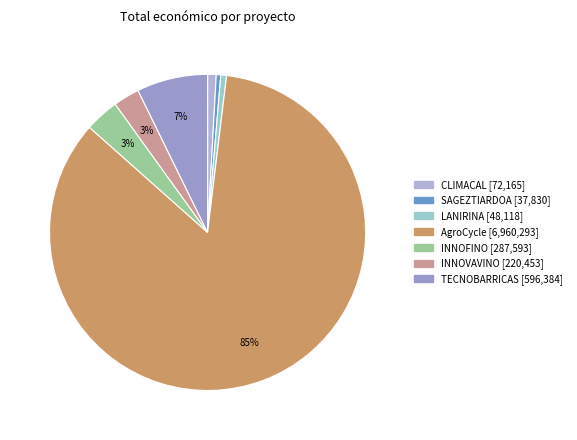

To the nearest percent, what is the difference between the largest and smallest slice percentages?

85%